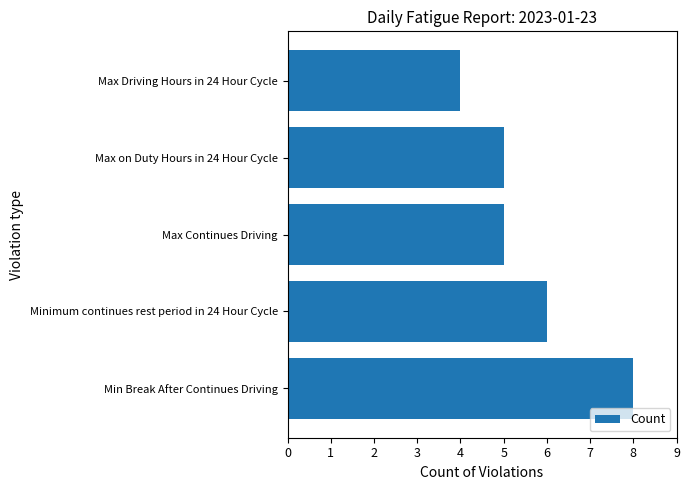

Does the chart contain stacked bars?

No